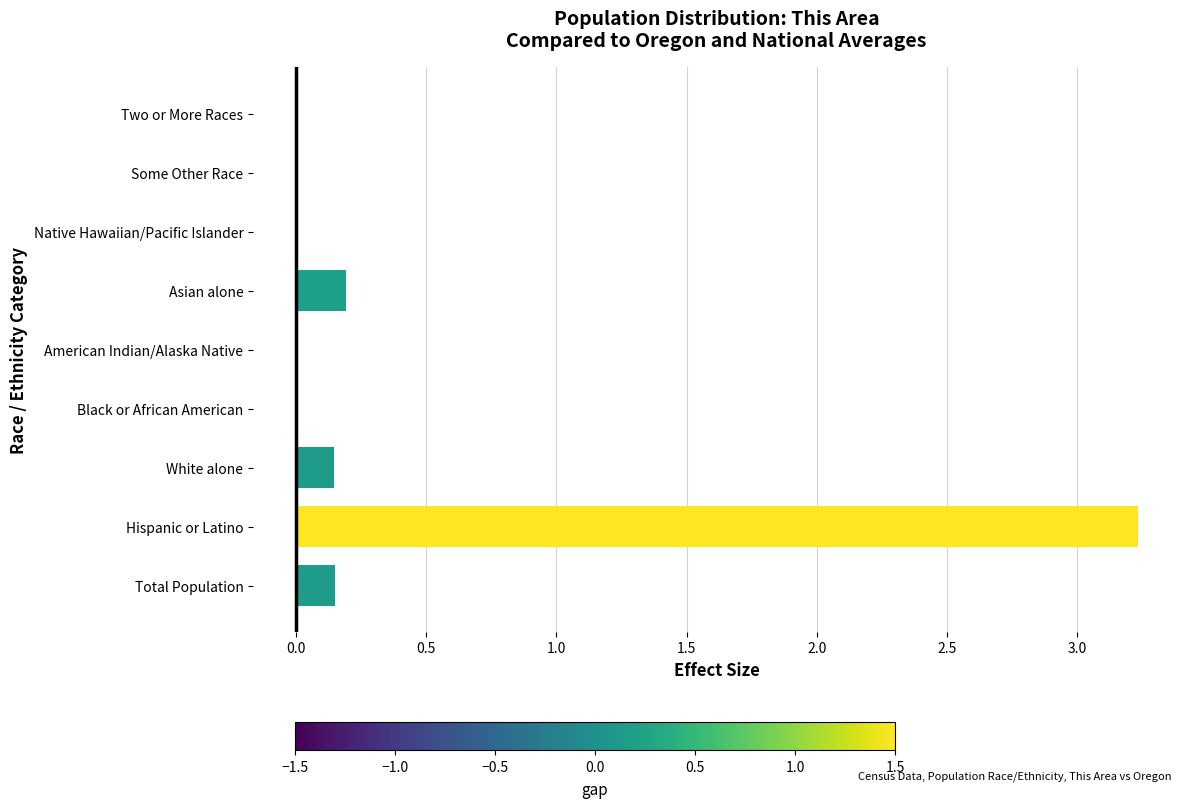

How many categories are shown in the chart?

9